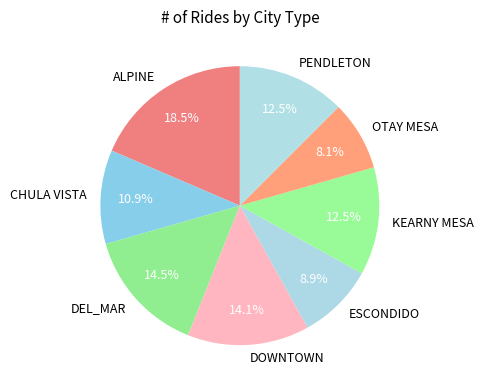

How much of the chart is everything except DOWNTOWN?

85.9%